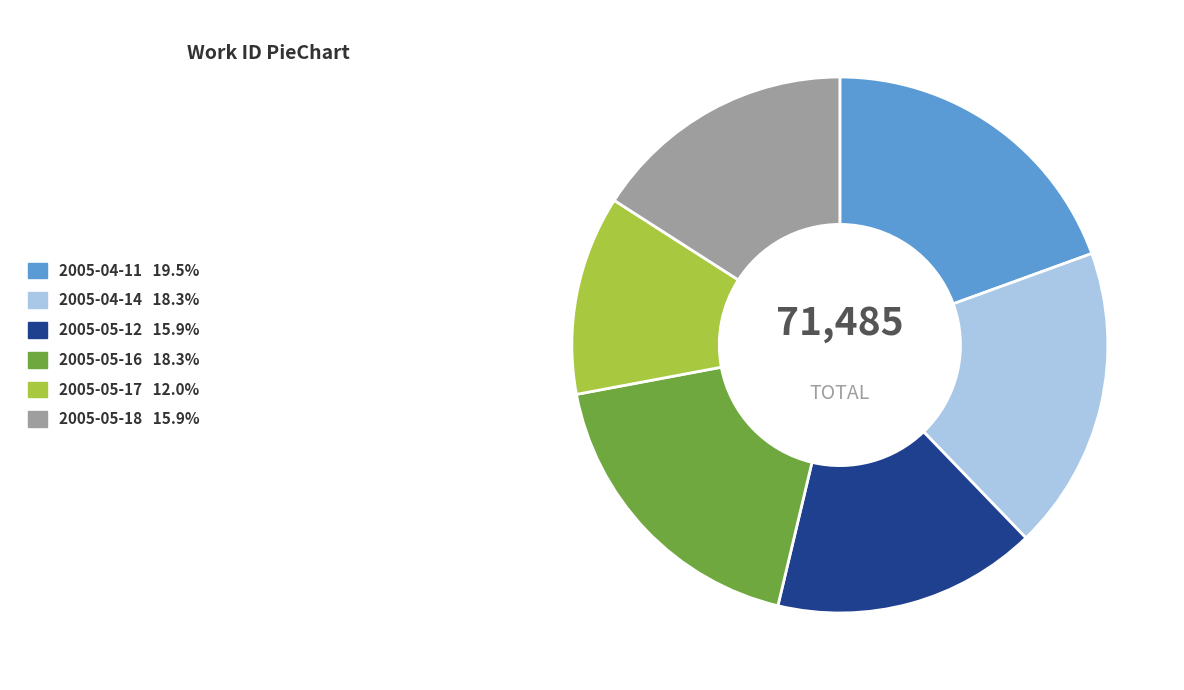

Which slice is the smallest?

2005-05-17